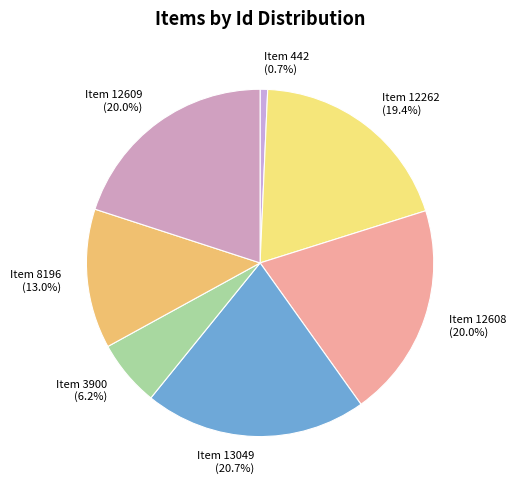

To the nearest percent, what is the difference between the Item 13049 and Item 8196 slice percentages?

8%